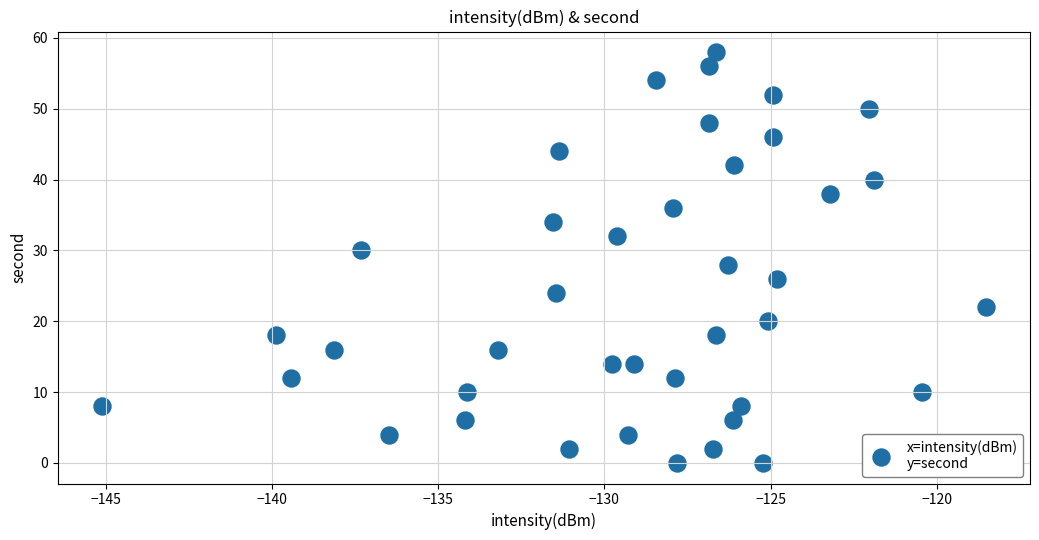

What is the range of Y values (max minus min)?

58